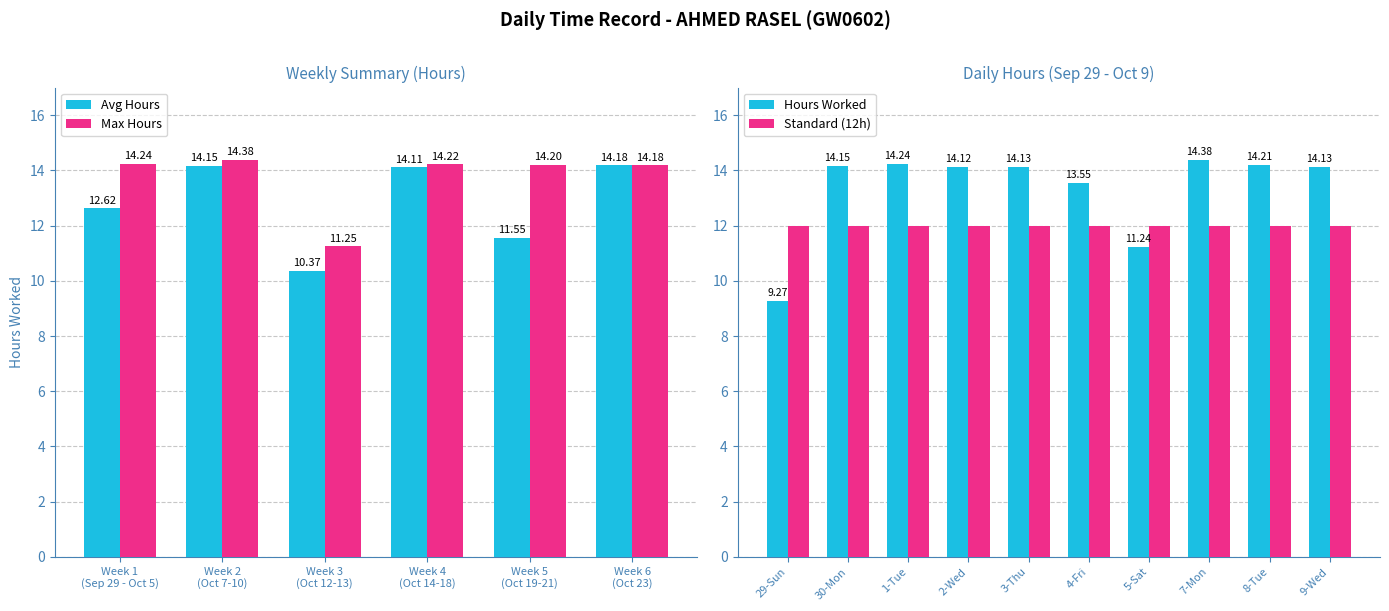

Is it true that the value at 5-Sat is 11.2?

True